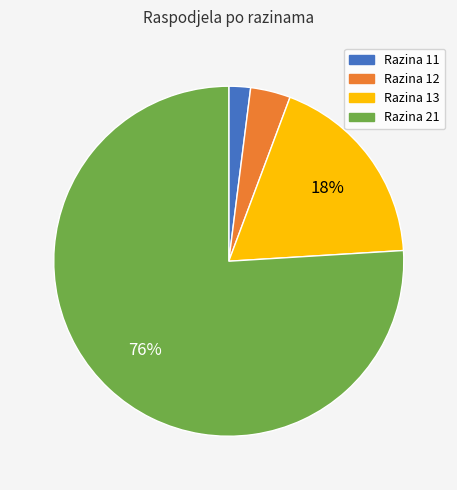

Combined, do Razina 12 and Razina 11 account for over 50%?

No